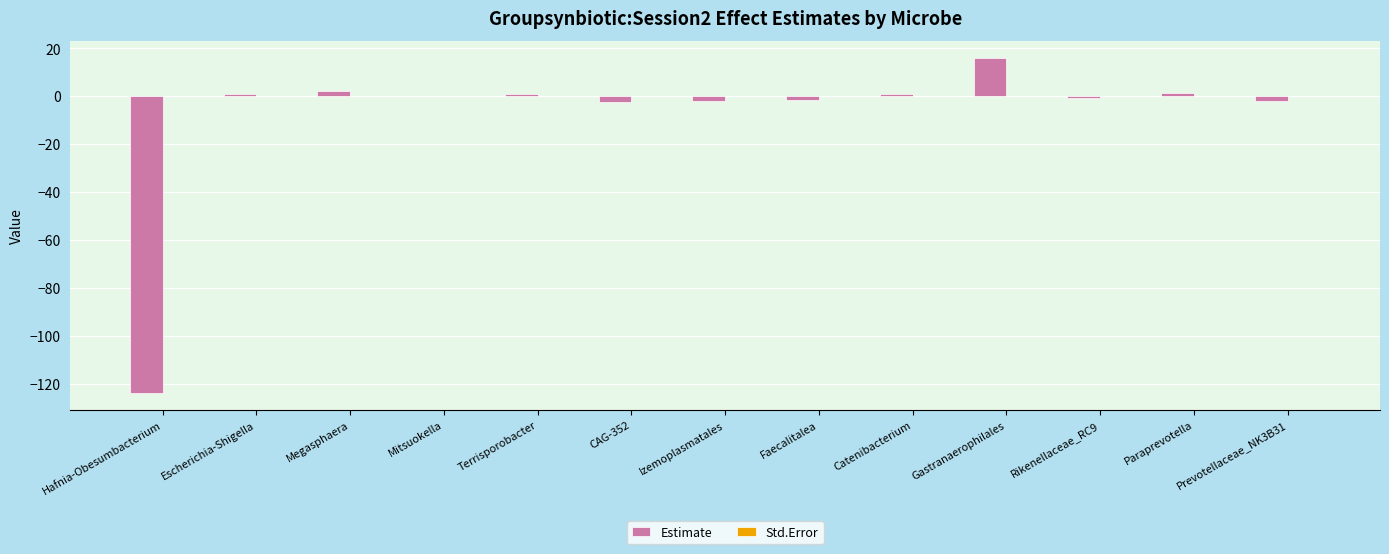

What is the maximum value shown in the chart?

16.1